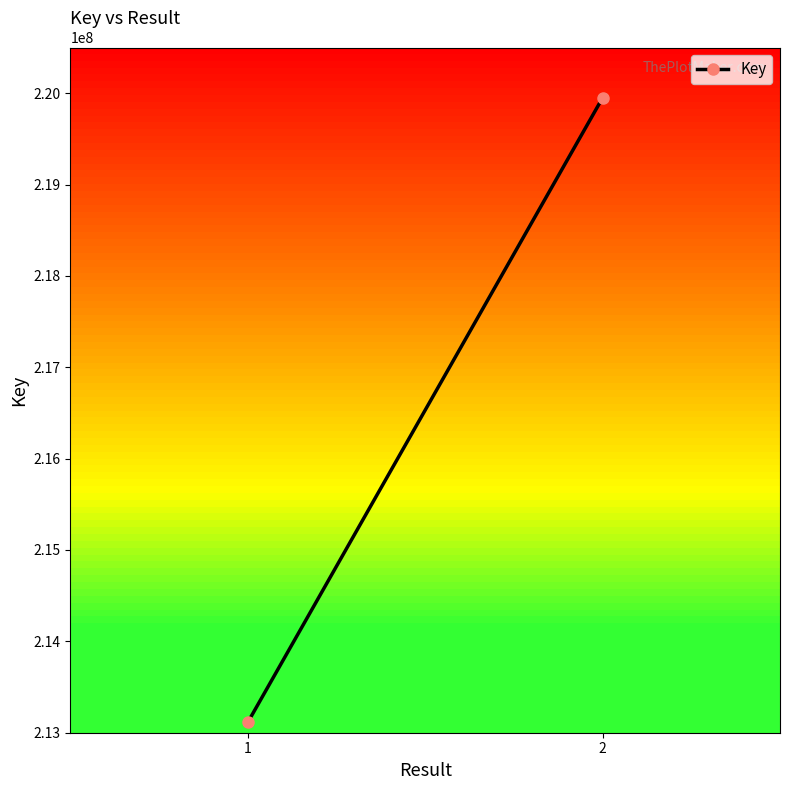

Read the value at 1, to the nearest 10.

213113410